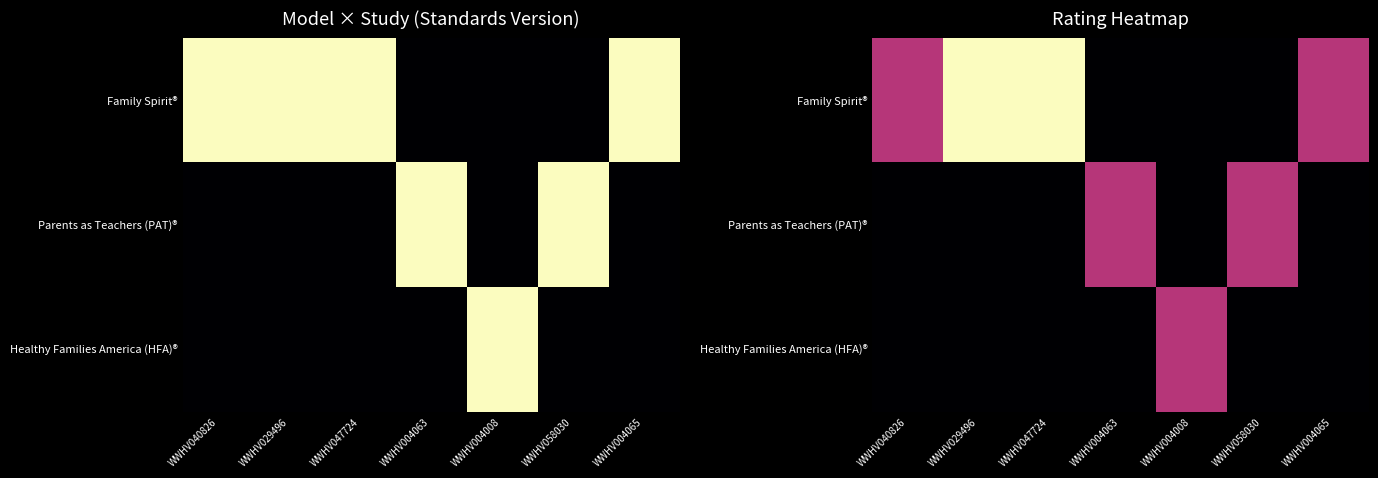

The value of Parents as Teachers (PAT)® at WWHV004063 is 1. True or false?

False